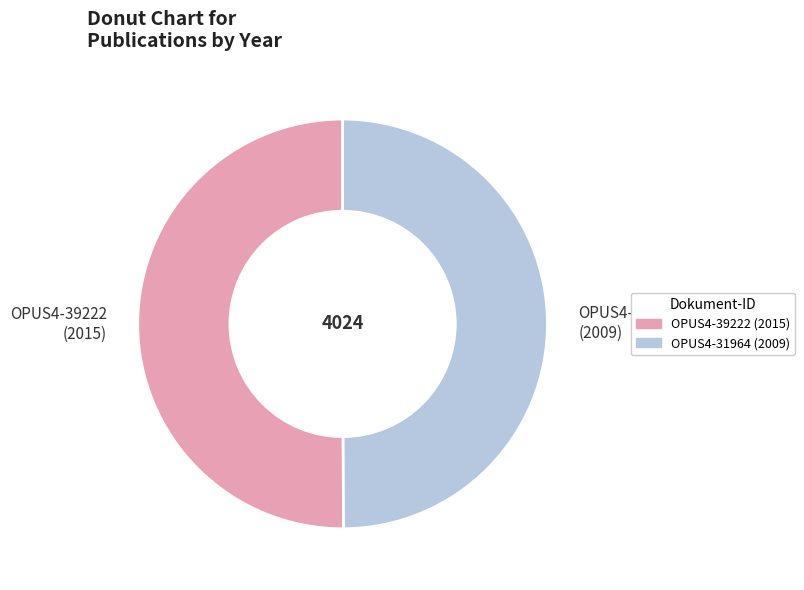

How many segments does this pie chart have?

2